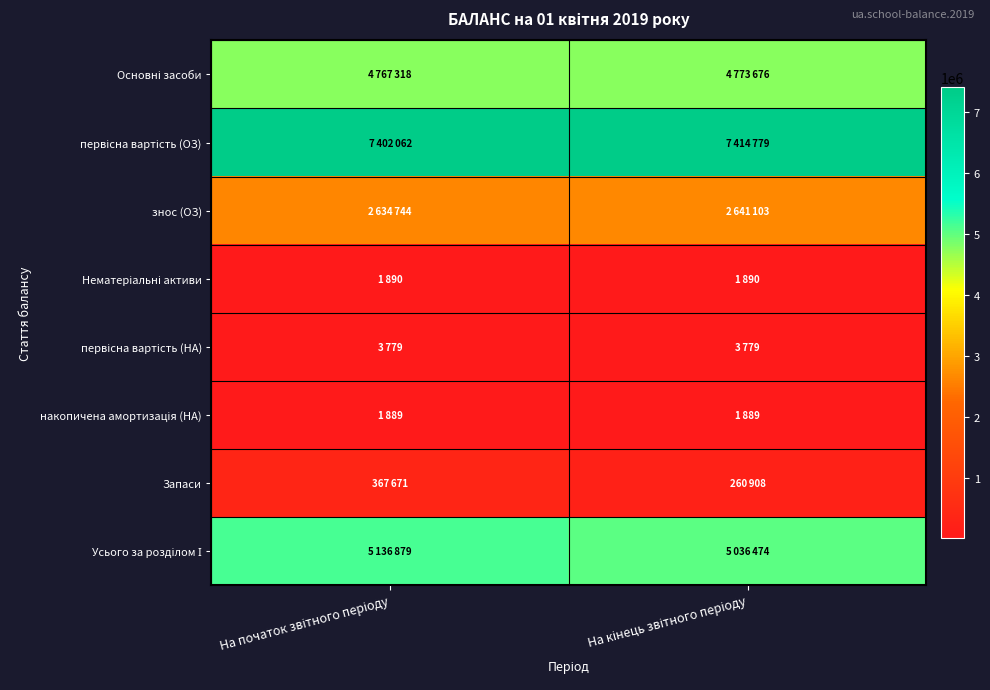

Which category has the highest value across all series?

На кінець звітного періоду